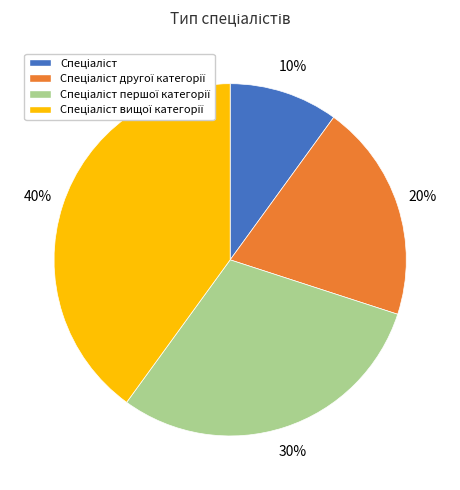

Is there a majority slice in this chart?

No